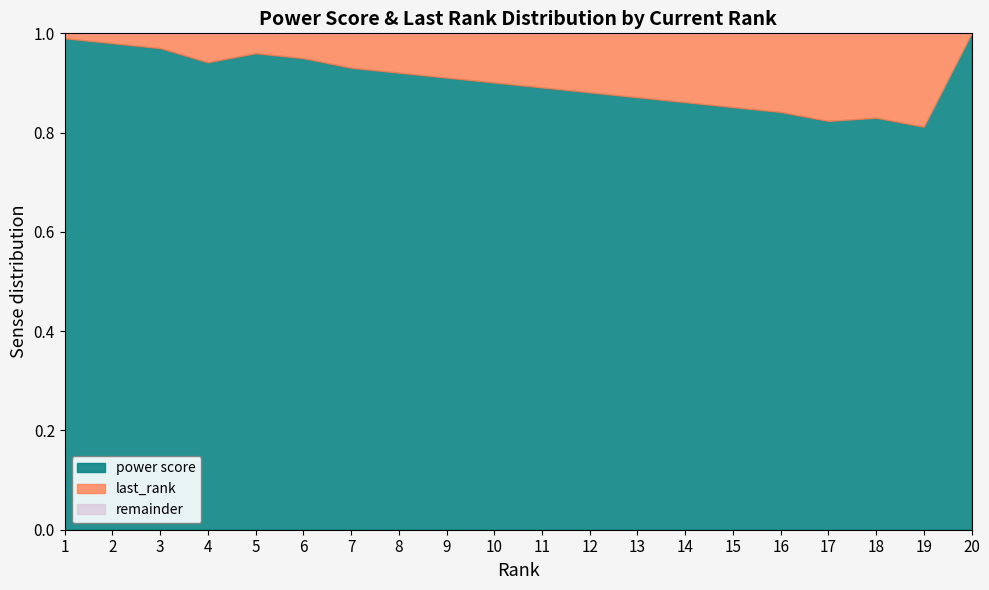

The power score series shows 1.2 at 13. True or false?

False